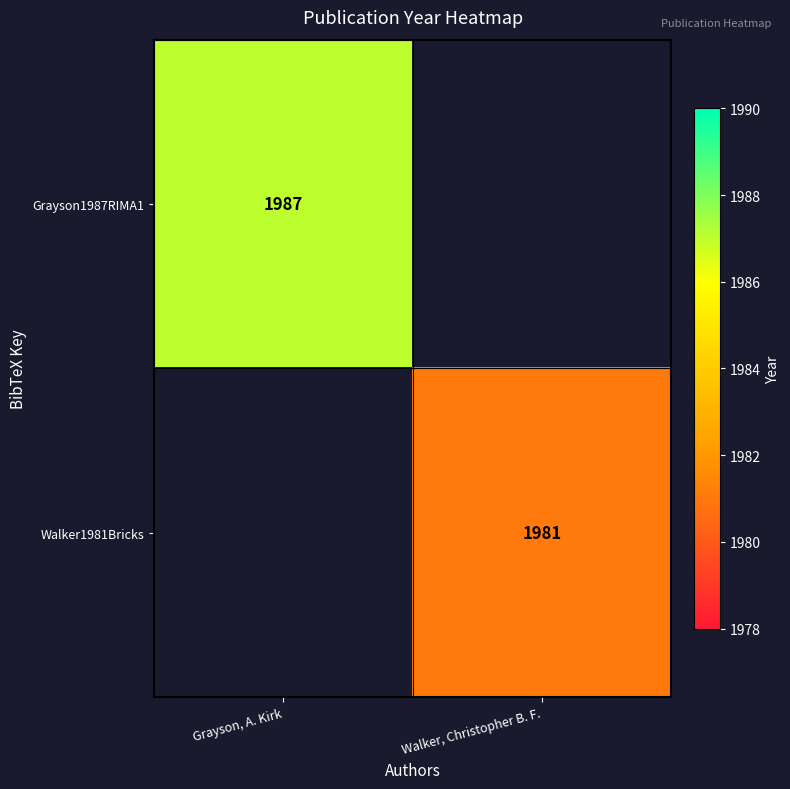

The Grayson1987RIMA1 series shows 1987 at Grayson, A. Kirk. True or false?

True